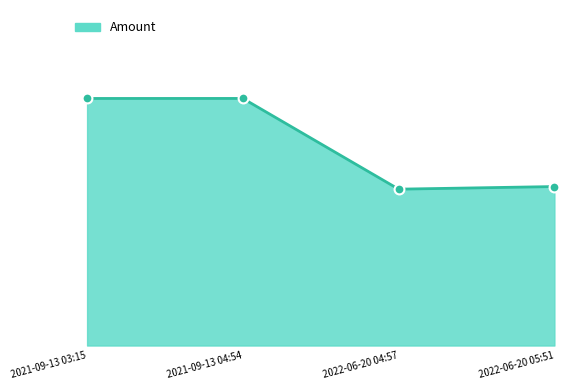

What is the ratio of the value at 2021-09-13 03:15 to the value at 2022-06-20 04:57?

1.6